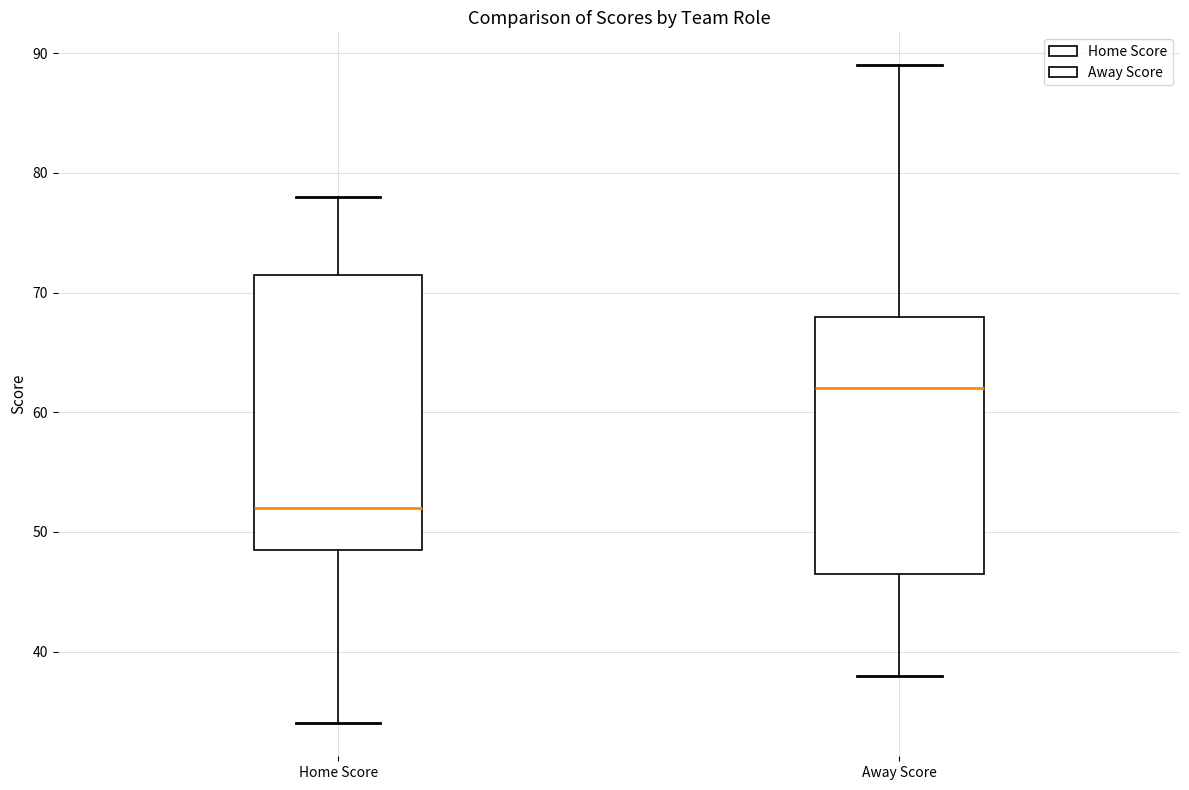

Reading left to right, read every box against the y-axis: the position of its median line, the range the box covers, and the ends of its whiskers. The values are not printed on the chart, so give them approximately, as read against the axis.

Home Score: median 52, box 49 to 72, whiskers 34 to 78
Away Score: median 62, box 47 to 68, whiskers 38 to 89